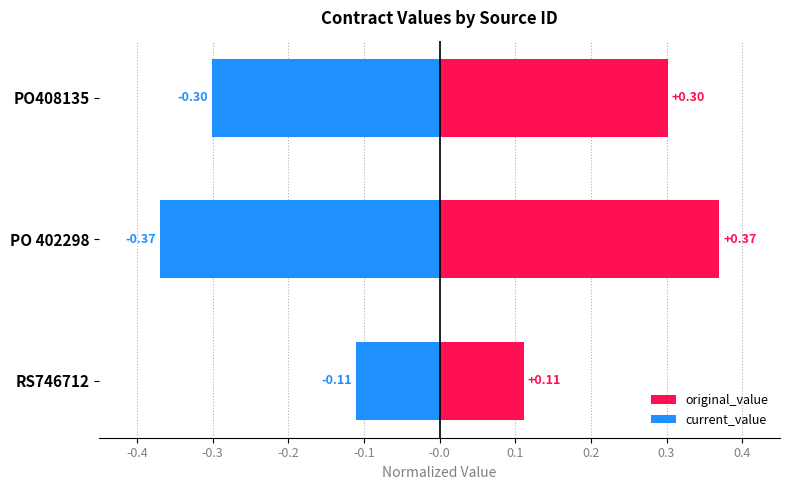

Reading left to right, what are all the values shown in this chart?

original_value: 0.3	0.4	0.1
current_value: -0.3	-0.4	-0.1